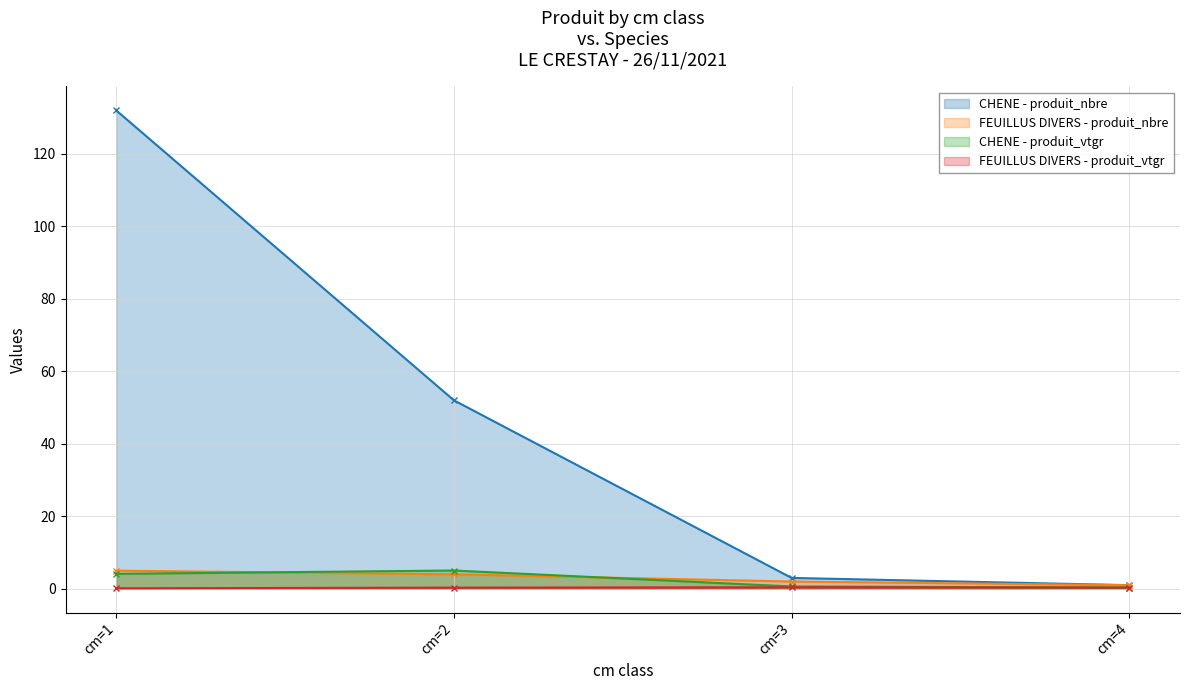

Which series has the widest spread of values?

CHENE - produit_nbre